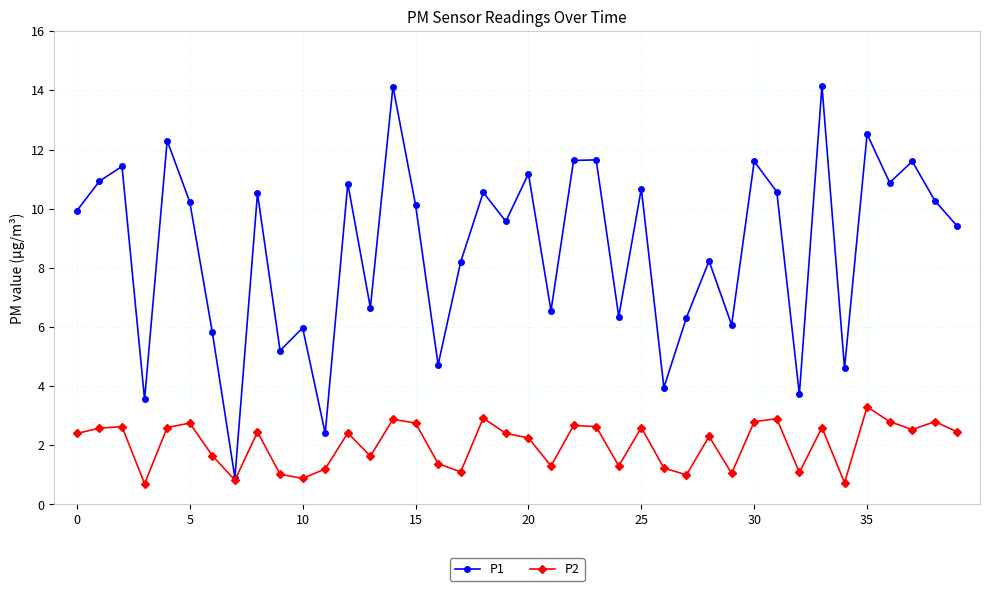

True or false: P2 has more than 1 points higher than both neighbors.

True